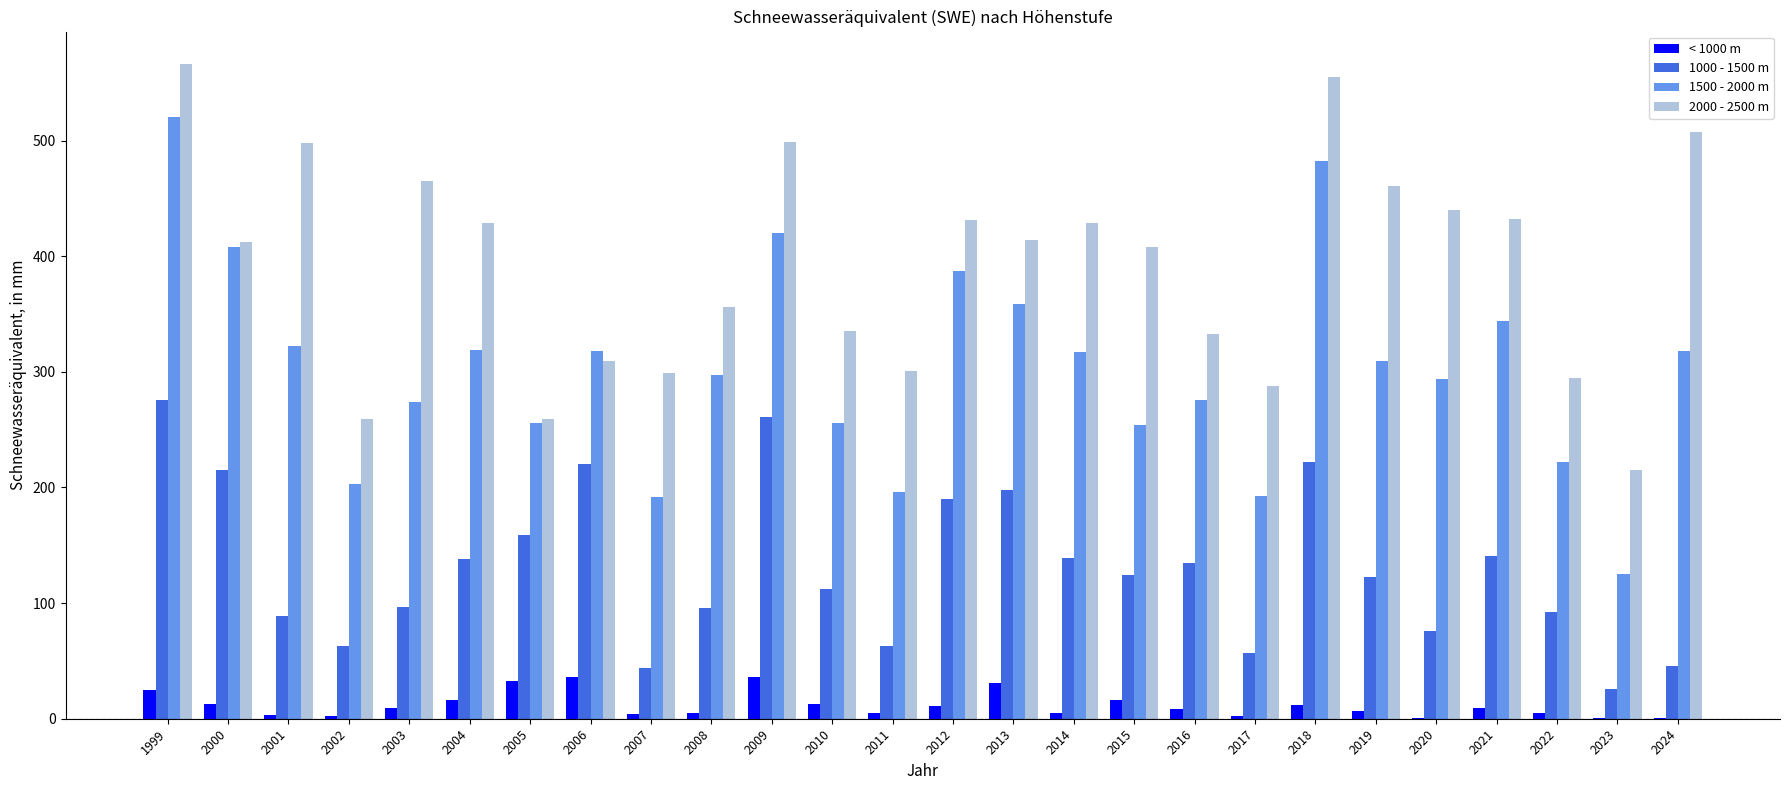

Read the 1500 - 2000 m value at 2023.

125